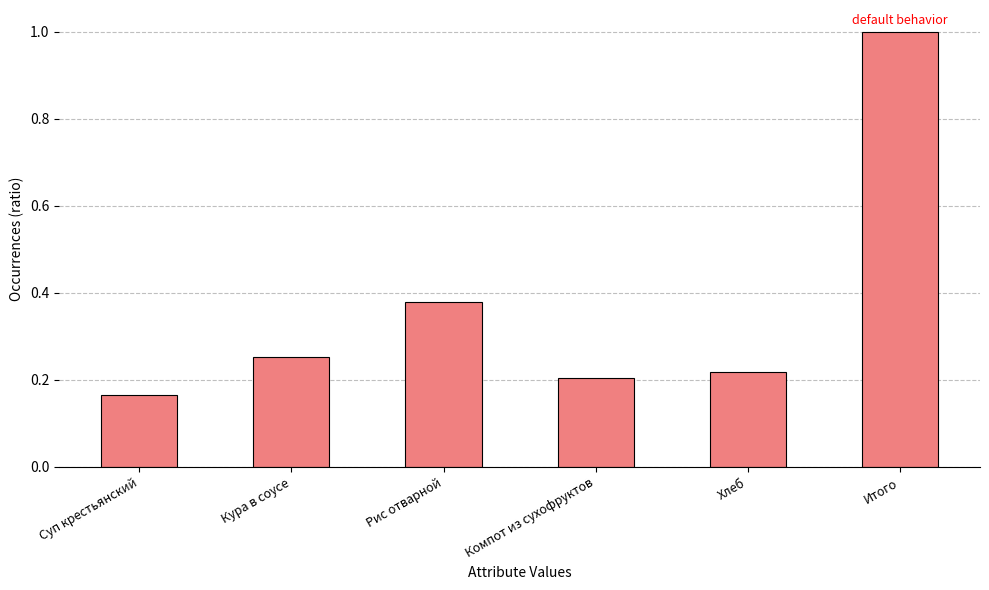

List the labels in order of value, largest first.

Итого, Рис отварной, Кура в соусе, Хлеб, Компот из сухофруктов, Суп крестьянский